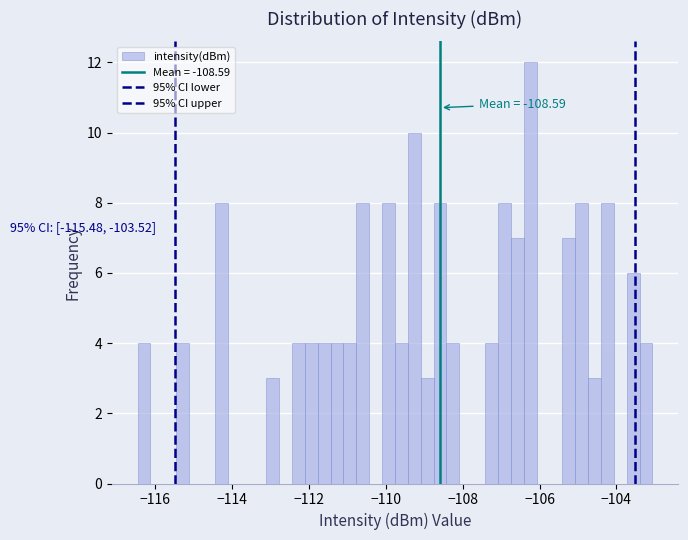

Read against the x-axis, roughly where is the centre of the tallest bar?

-106.2